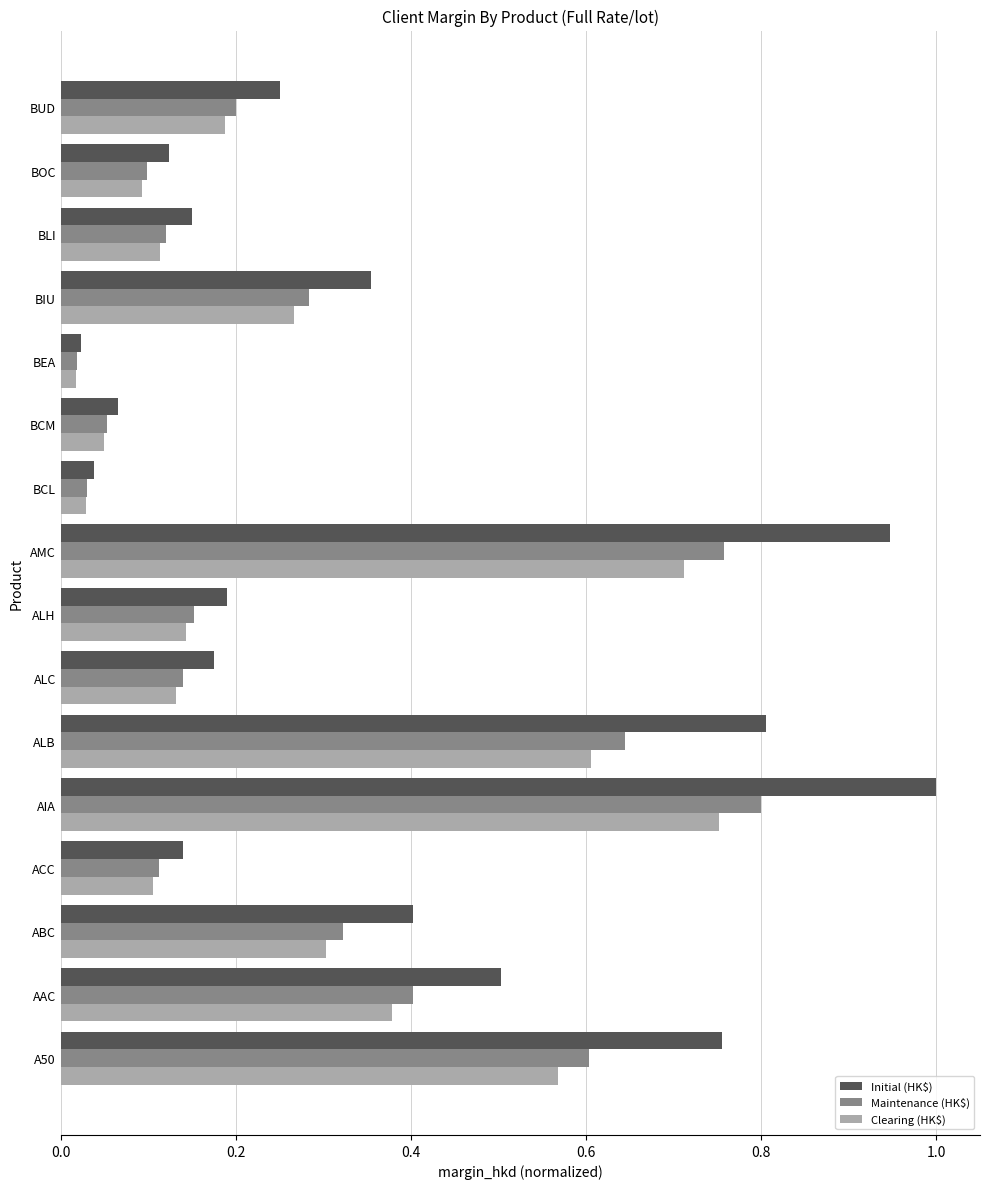

Which label corresponds to the smallest value in the chart?

BEA